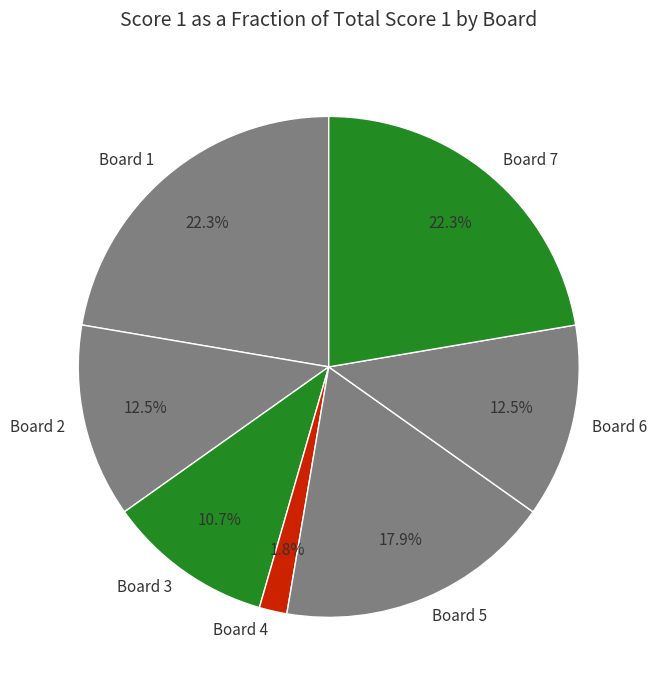

Approximately how many times larger is the value at Board 1 compared to Board 2?

1.8